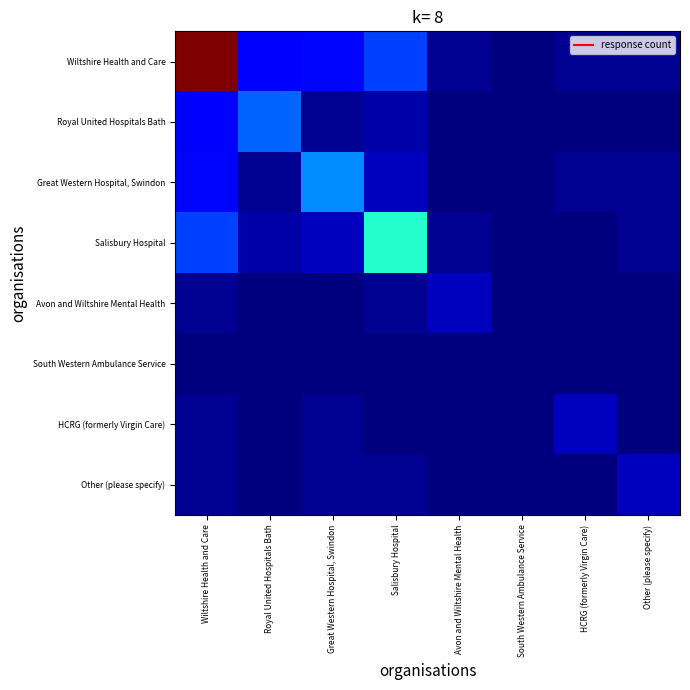

How many series are shown in this chart?

8